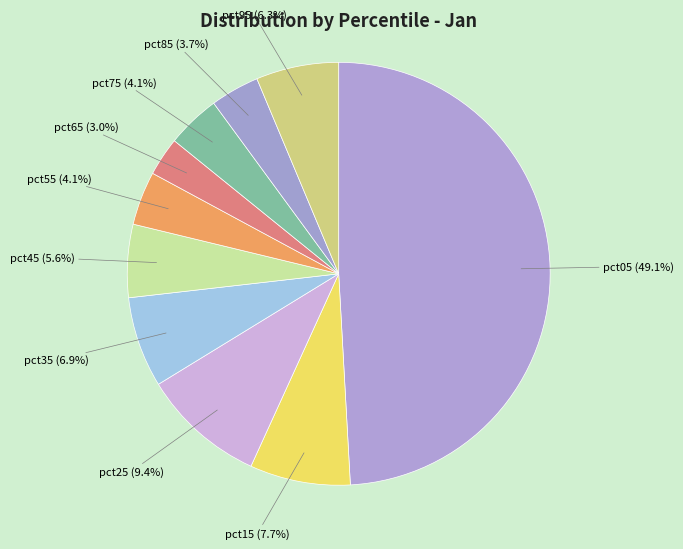

How many slices are in this pie chart?

10